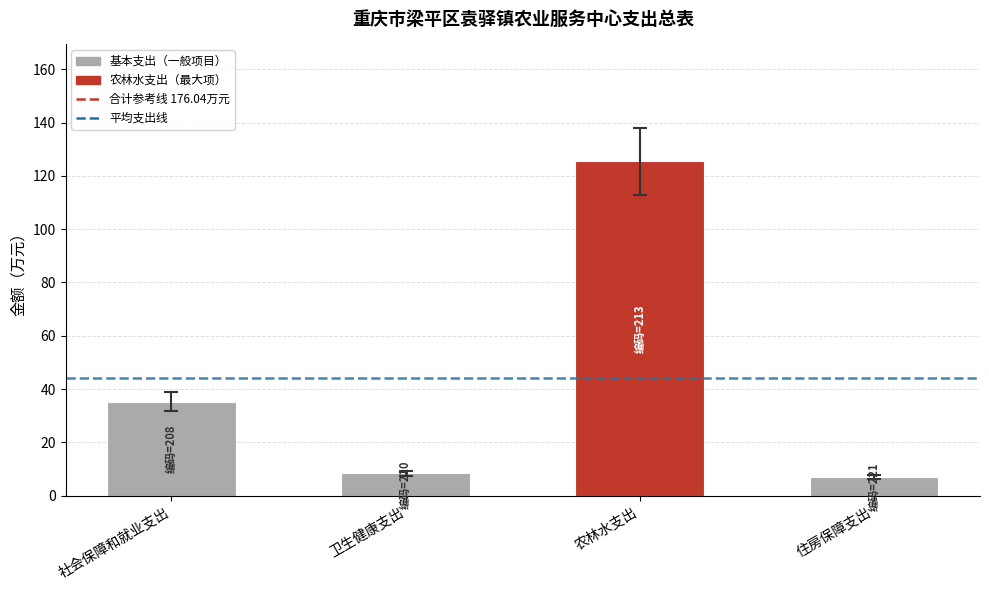

The chart shows a value of 8.4 at 卫生健康支出. True or false?

True